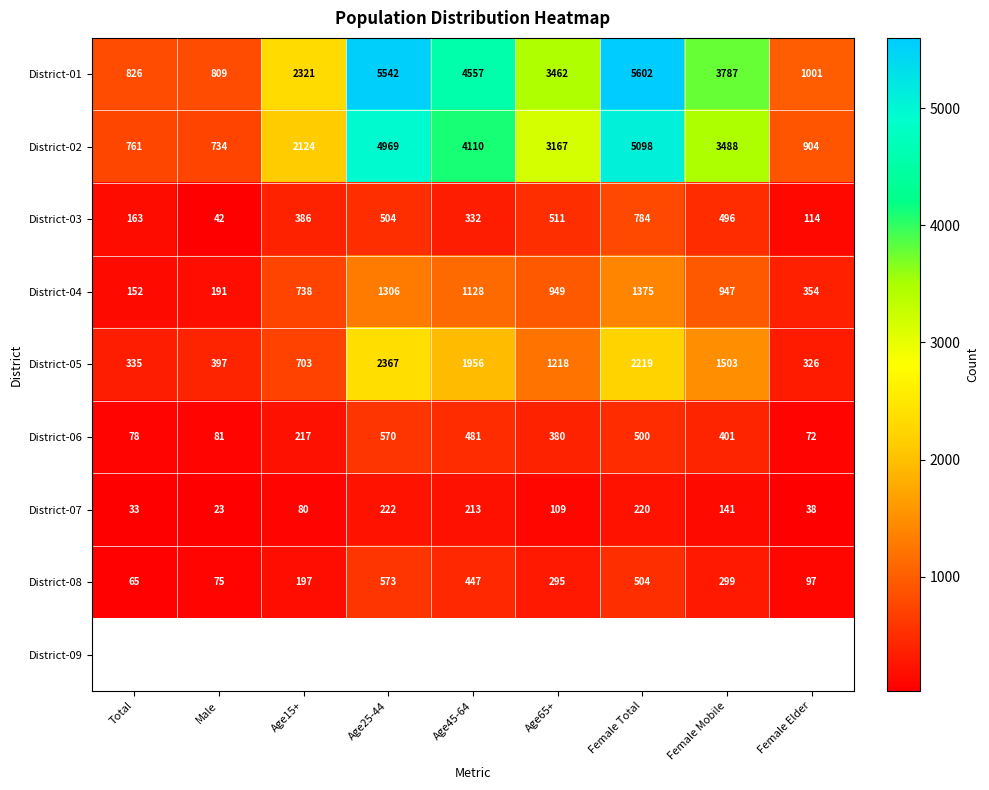

Is it true that District-07 equals 230 at Female Mobile?

False